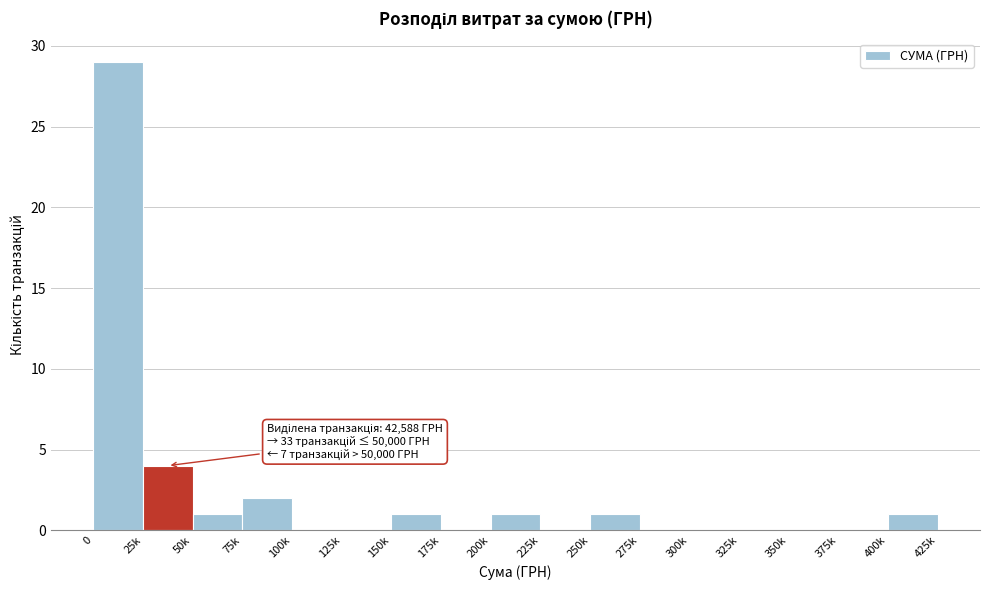

Reading left to right, transcribe all the data shown in this chart.

0=29	25k=4	50k=1	75k=2	100k=0	125k=0	150k=1	175k=0	200k=1	225k=0	250k=1	275k=0	300k=0	325k=0	350k=0	375k=0	400k=1